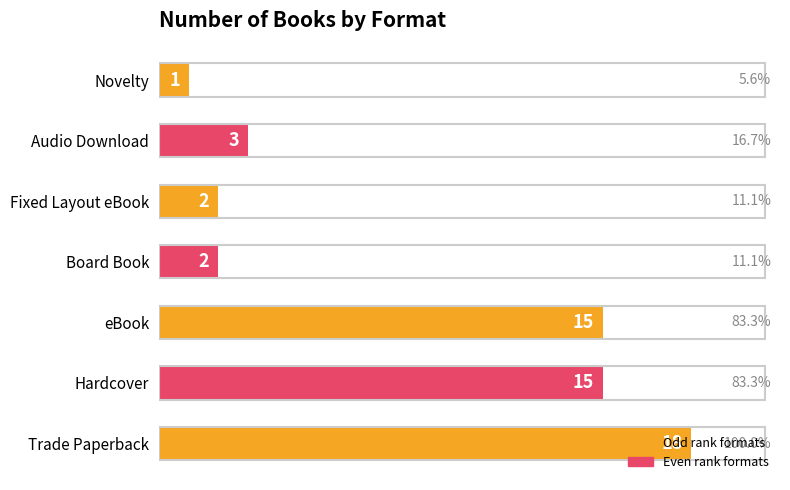

What is the difference between the maximum and second lowest values?

16